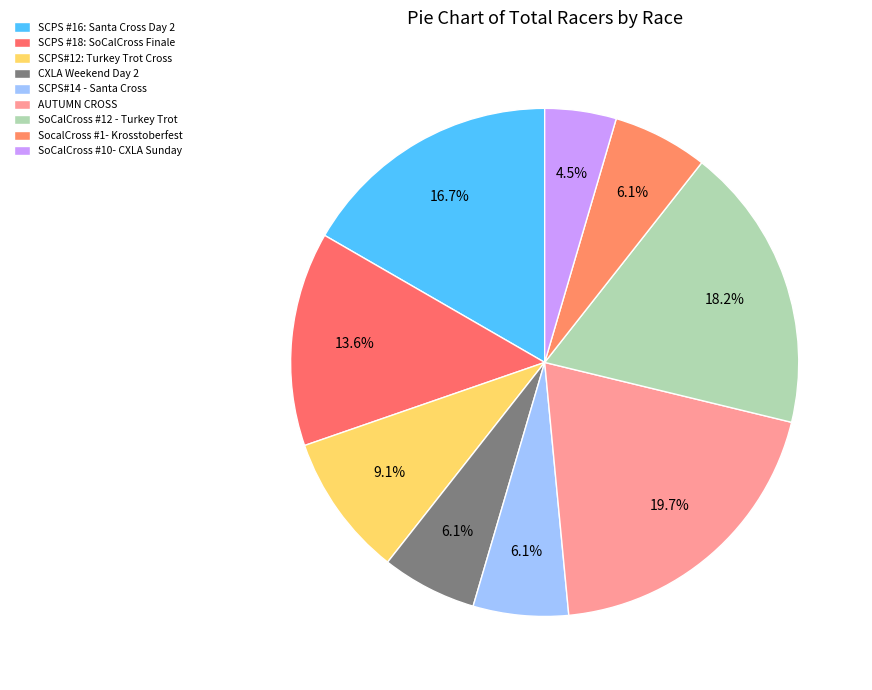

How many slices are in this pie chart?

9